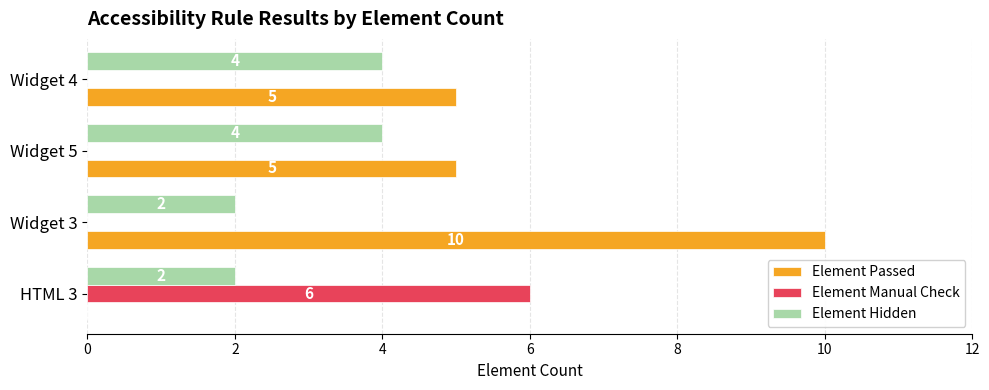

What value does the Element Hidden series have at Widget 5?

4